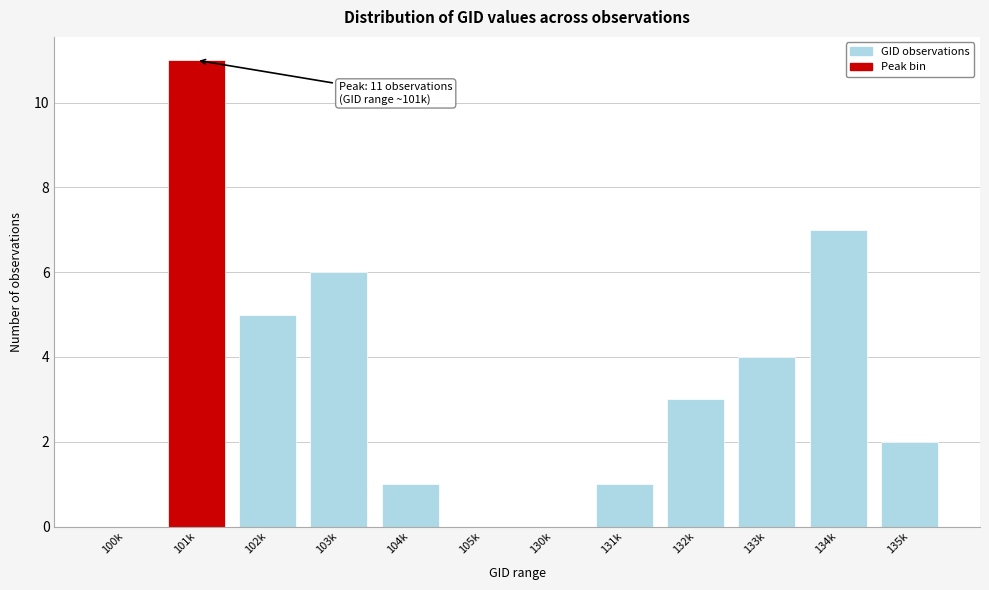

Reading left to right, extract all data points from this chart.

100k=0	101k=11	102k=5	103k=6	104k=1	105k=0	130k=0	131k=1	132k=3	133k=4	134k=7	135k=2